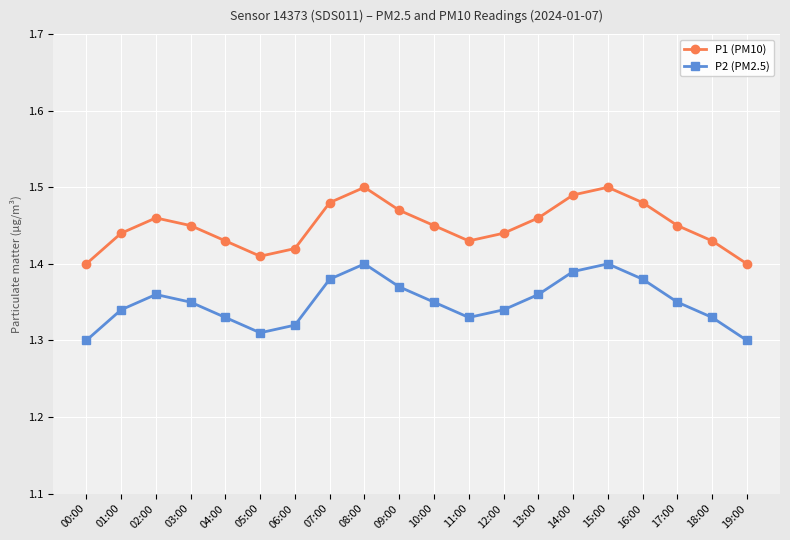

True or false: P2 (PM2.5) and P1 (PM10) cross at least once.

False